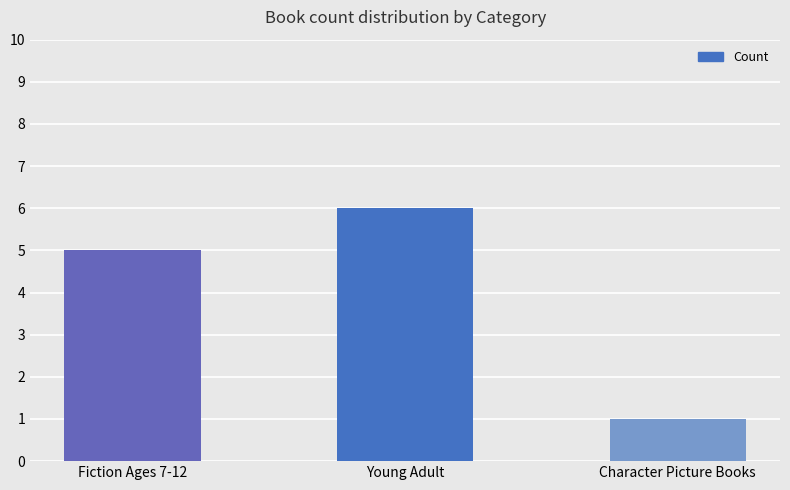

How many data points are less than 5?

1